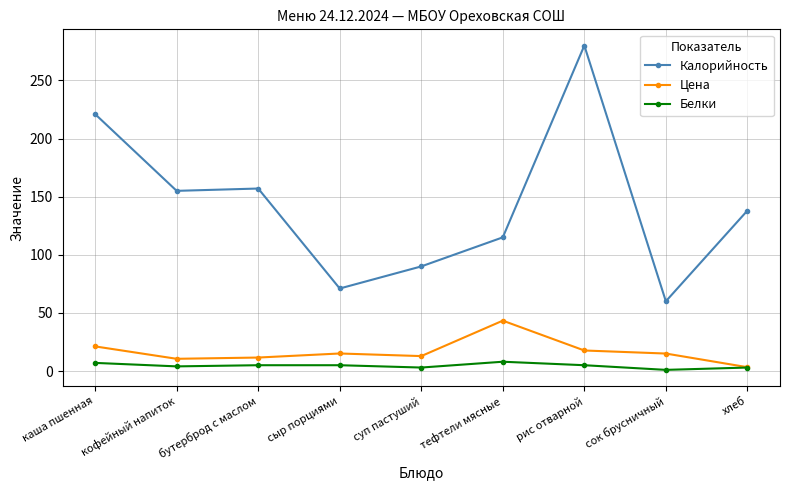

At which label does Калорийность first exceed 138?

каша пшенная